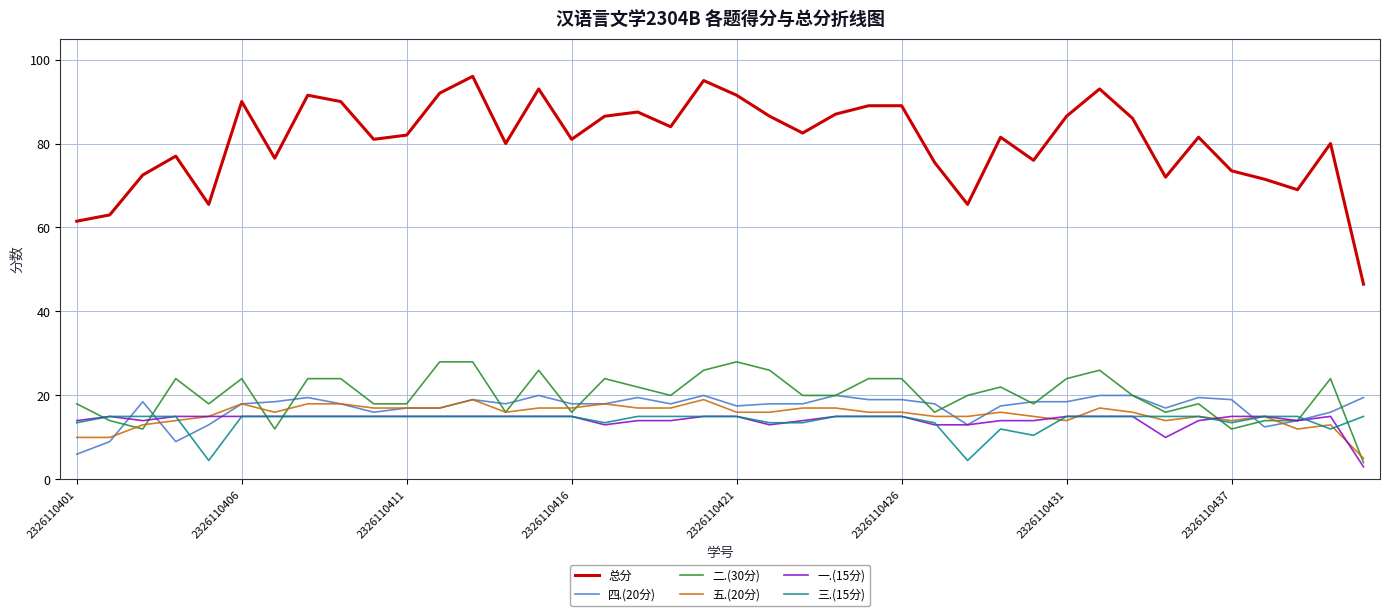

Is this an area chart (filled region under the line)?

No